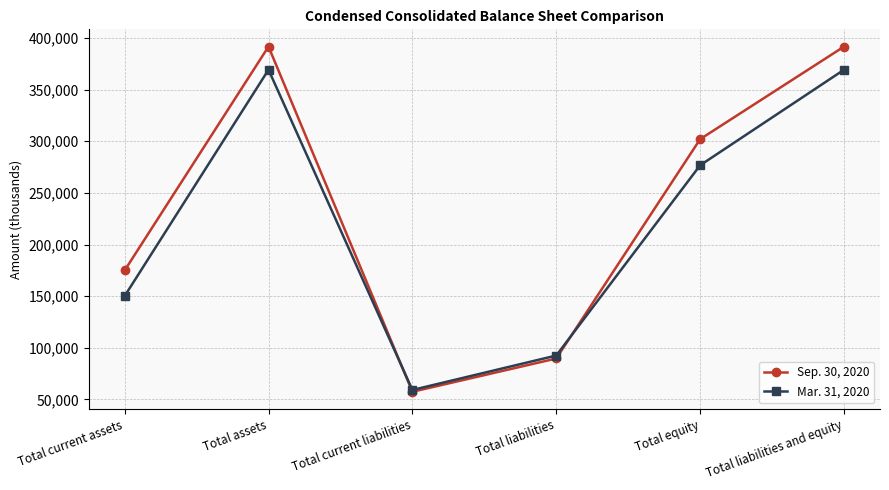

True or false: Sep. 30, 2020 has more than 1 points higher than both neighbors.

False